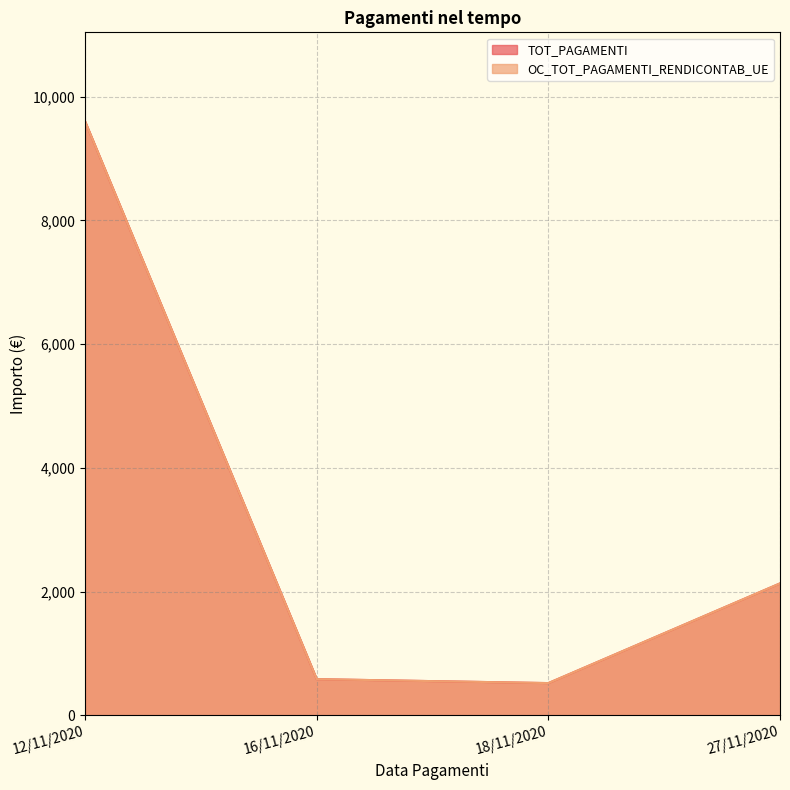

Reading left to right, what are all the values shown in this chart?

TOT_PAGAMENTI: 12/11/2020=9600.0	16/11/2020=584.4	18/11/2020=520.8	27/11/2020=2132.2
OC_TOT_PAGAMENTI_RENDICONTAB_UE: 12/11/2020=9600.0	16/11/2020=584.4	18/11/2020=520.8	27/11/2020=2132.2